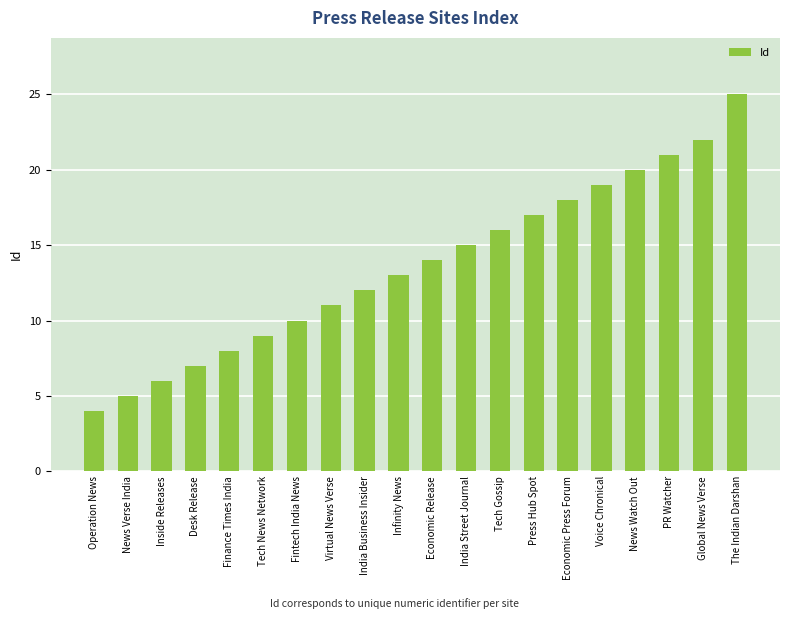

What is the change in value from Operation News to Tech Gossip?

+12